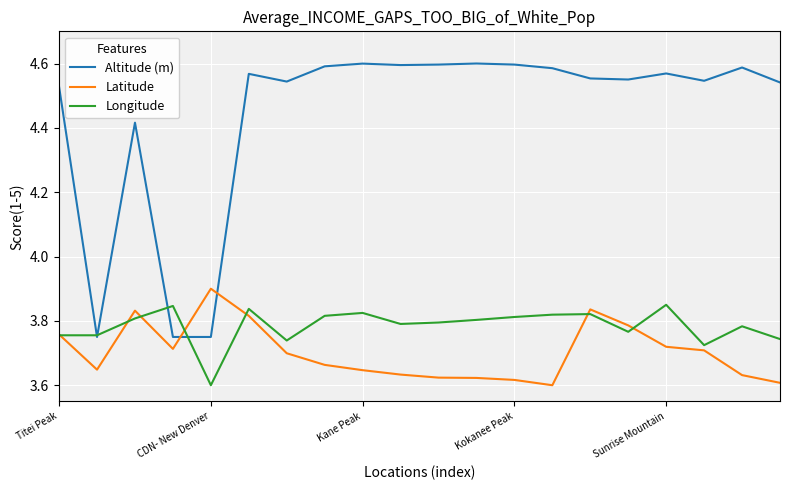

Does the chart display data point markers on the line(s)?

No